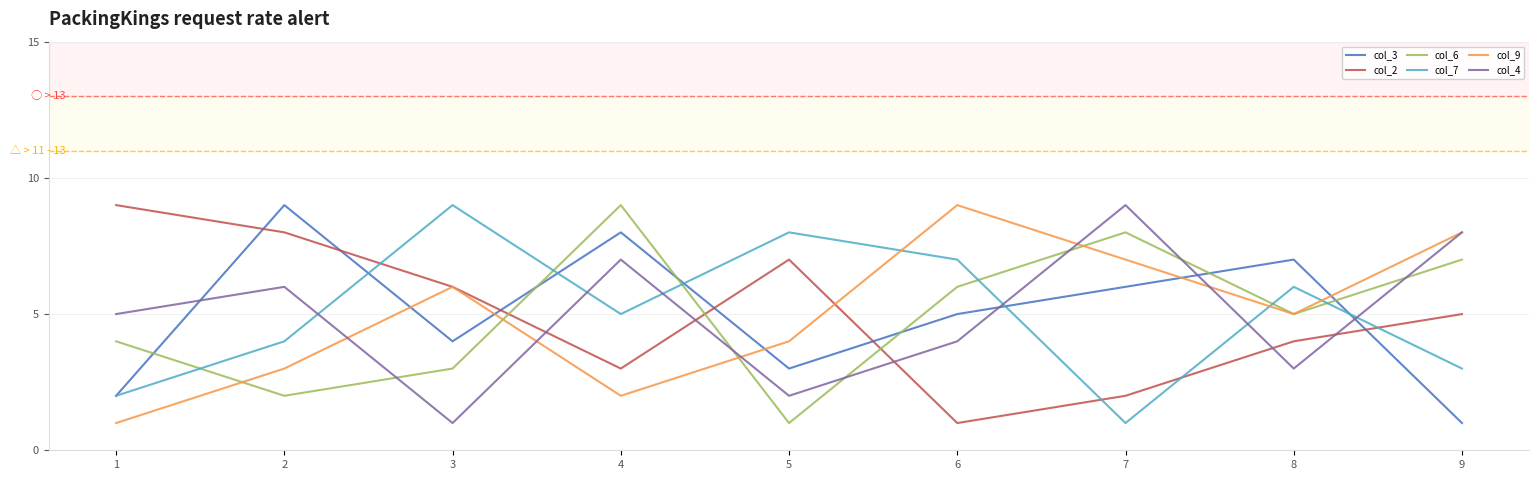

Is the value of col_9 at 6 greater than the value of col_7 at 4?

Yes